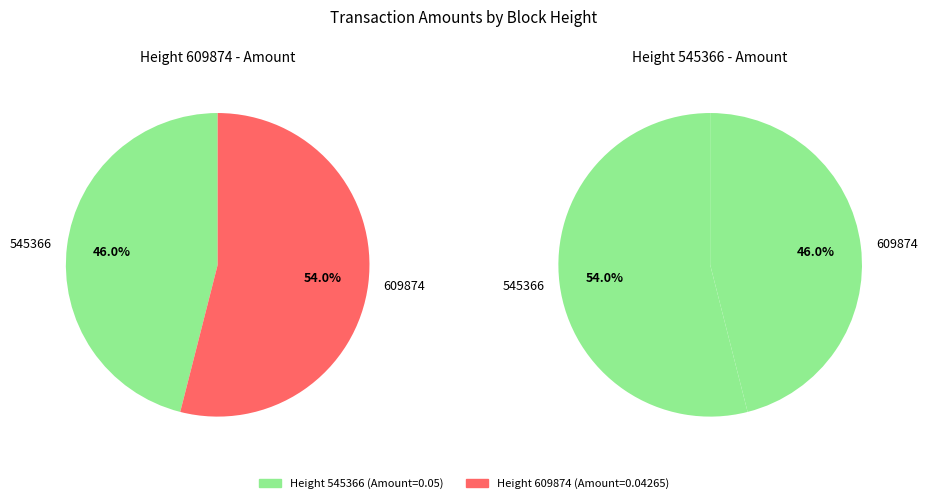

Count the number of slices in the pie.

2